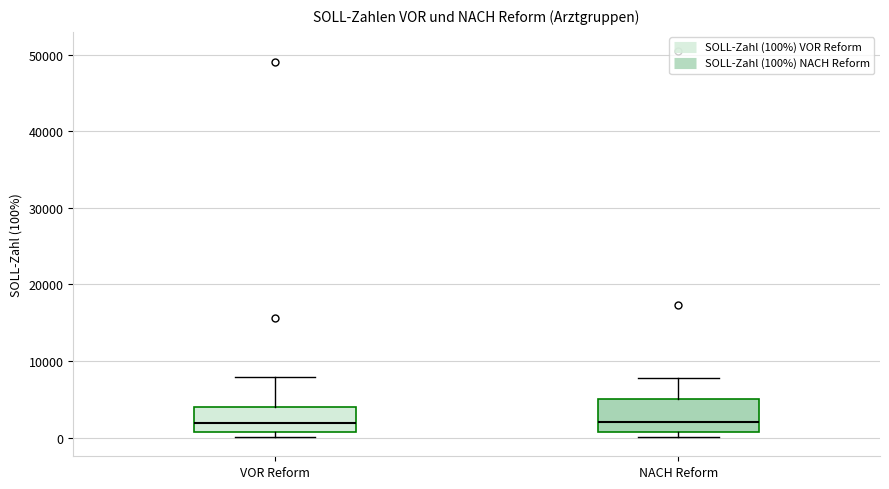

Reading left to right, transcribe this box plot: for each box, give where its median line is, the range the box spans, and where its two whiskers end, as read against the y-axis. The values are not printed on the chart, so give them approximately, as read against the axis.

VOR Reform: median 2000, box 1000 to 4000, whiskers 0 to 8000
NACH Reform: median 2000, box 1000 to 5000, whiskers 0 to 8000